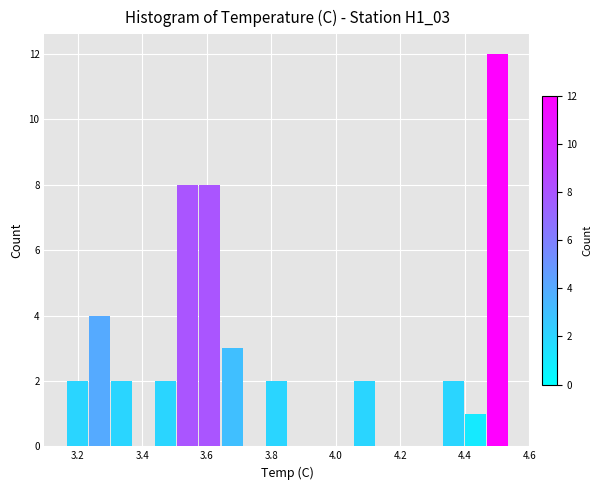

Read against the x-axis, roughly where is the centre of the tallest bar?

4.50